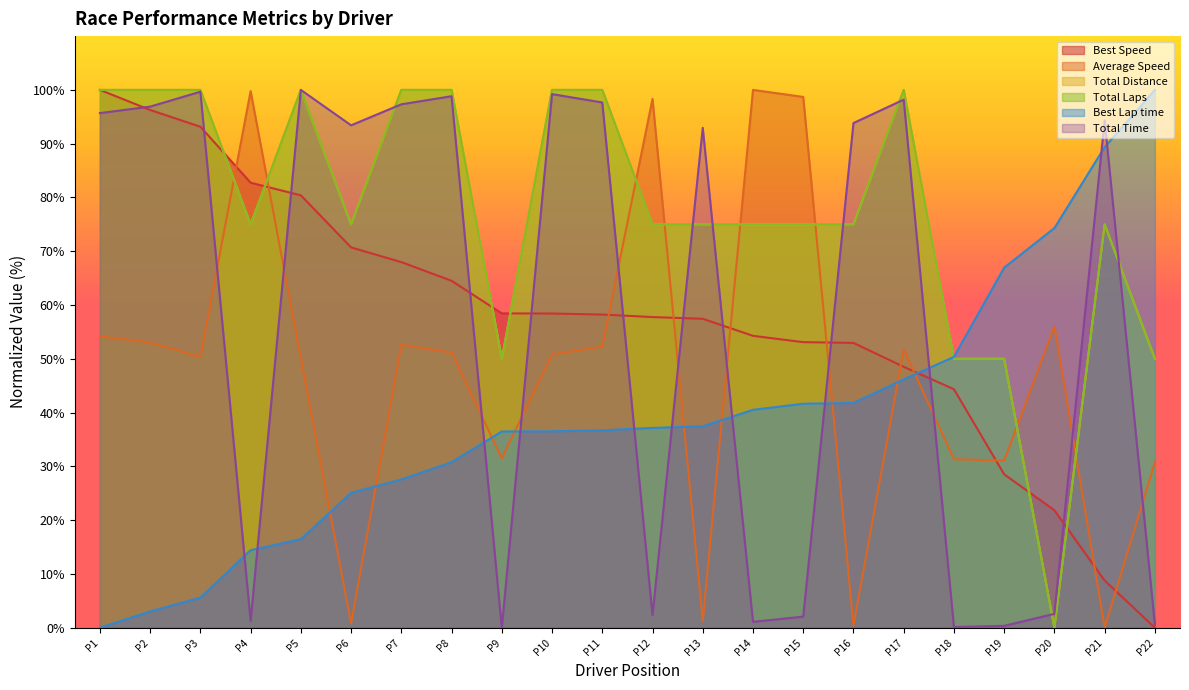

Which series ends up on top after the final intersection of Average Speed and Total Laps?

Total Laps